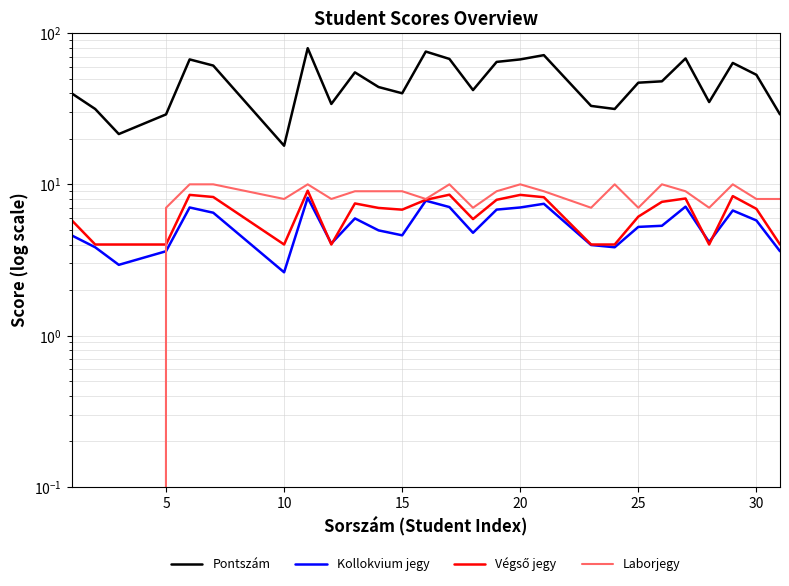

How many lines are shown in the chart?

4